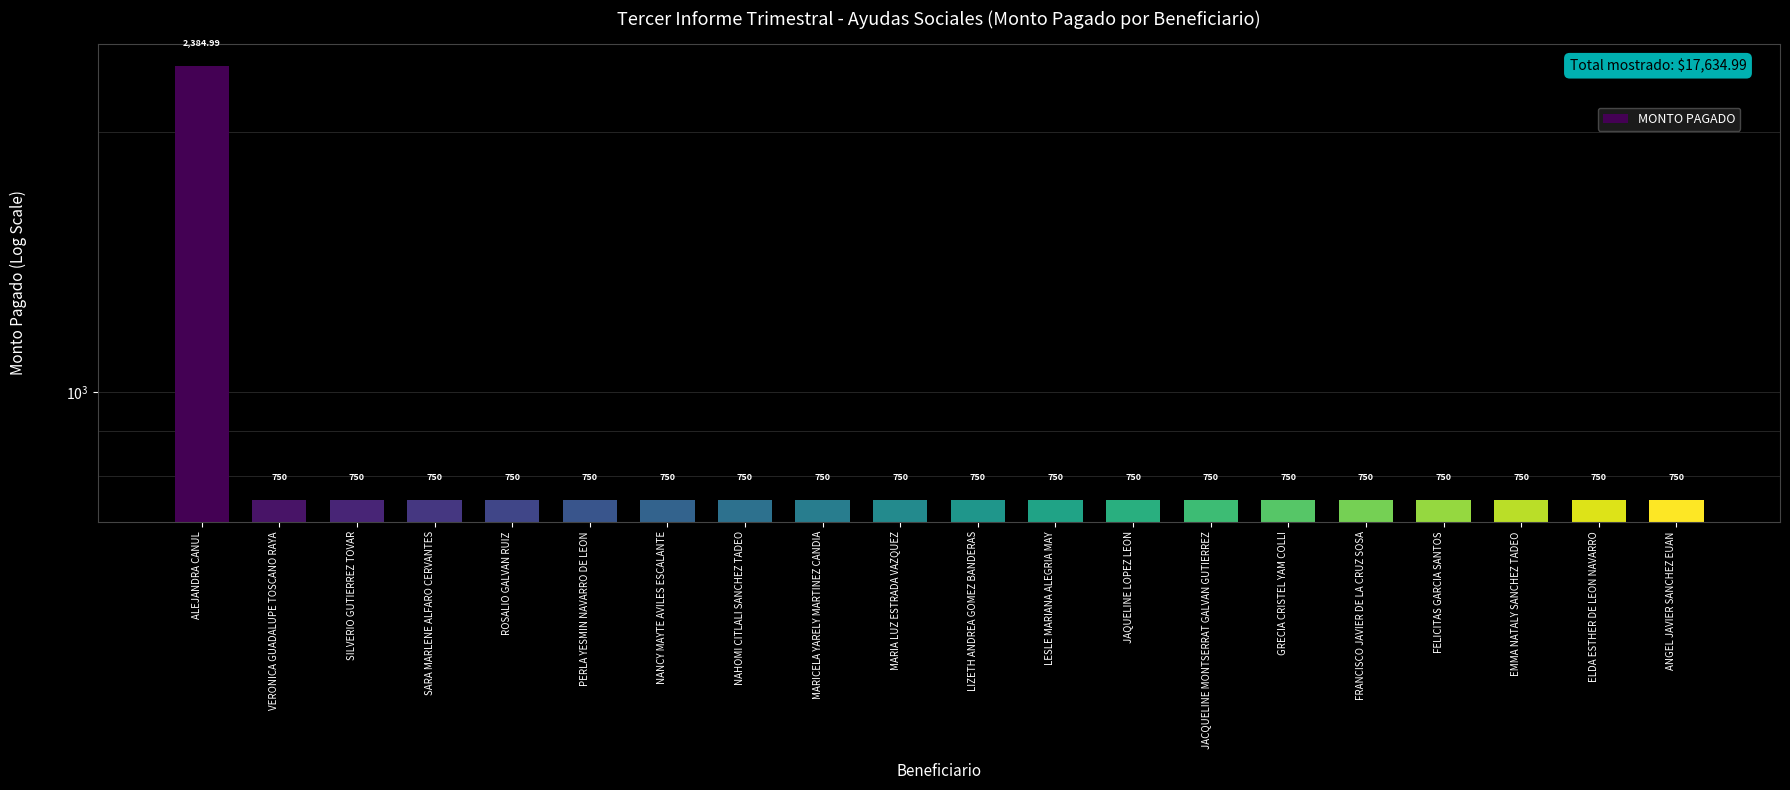

What is the ratio of the value at ALEJANDRA CANUL to the value at LESLE MARIANA ALEGRIA MAY?

3.2